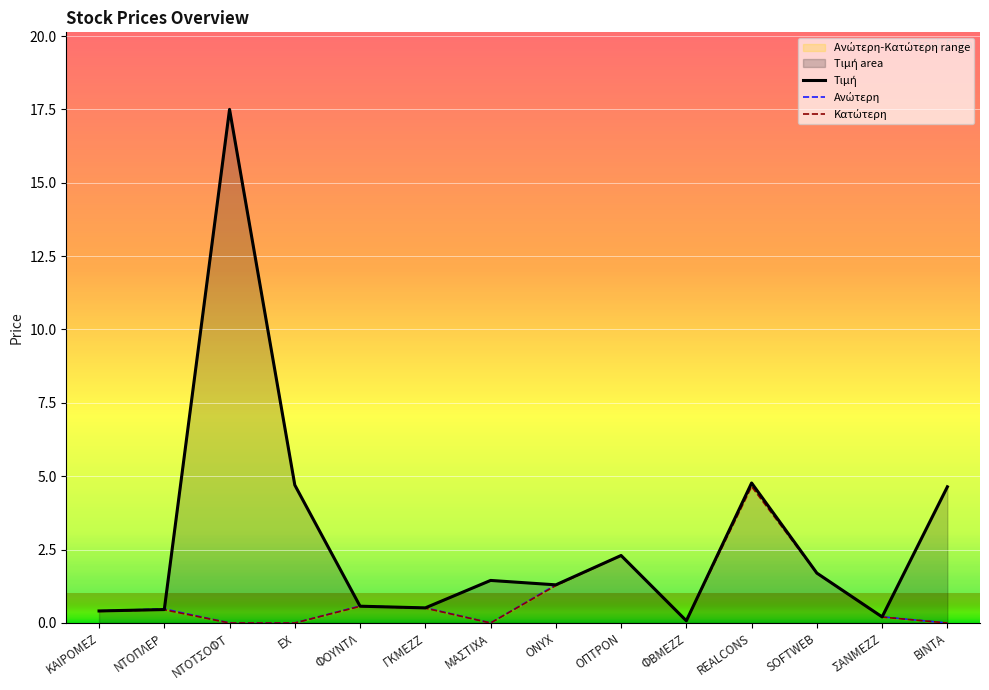

What is the total value across all series at REALCONS?

14.2